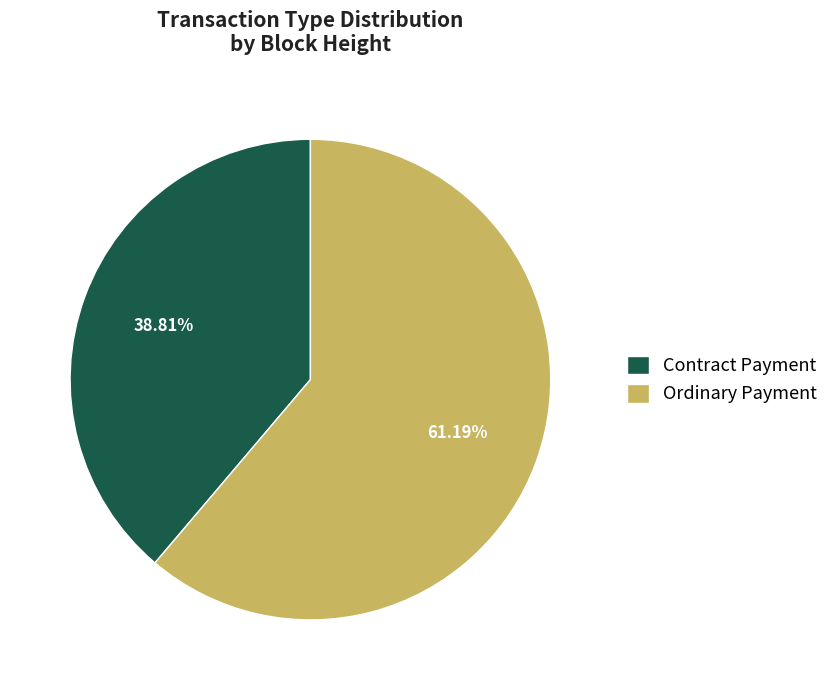

Approximately how many times larger is the value at Ordinary Payment compared to Contract Payment?

1.6